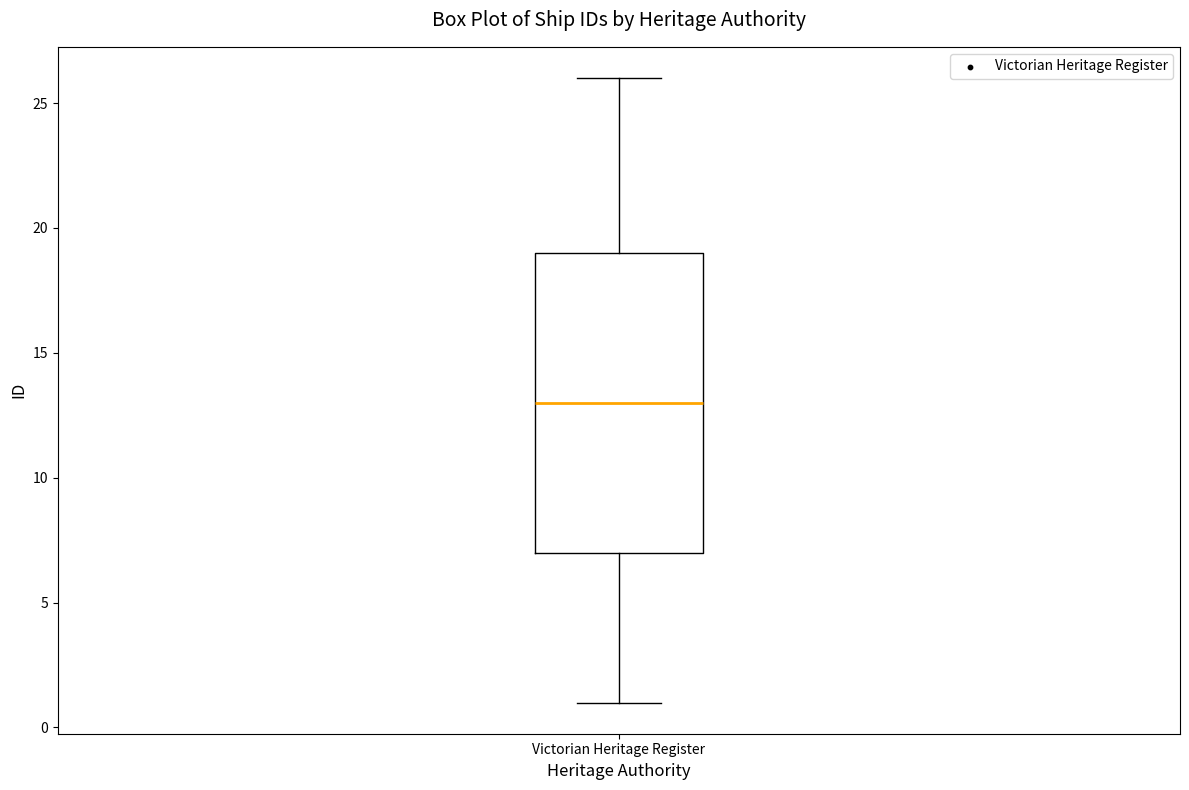

Where is the upper edge of the box for Victorian Heritage Register on the y-axis? The values are not printed on the chart, so give them approximately, as read against the axis.

19